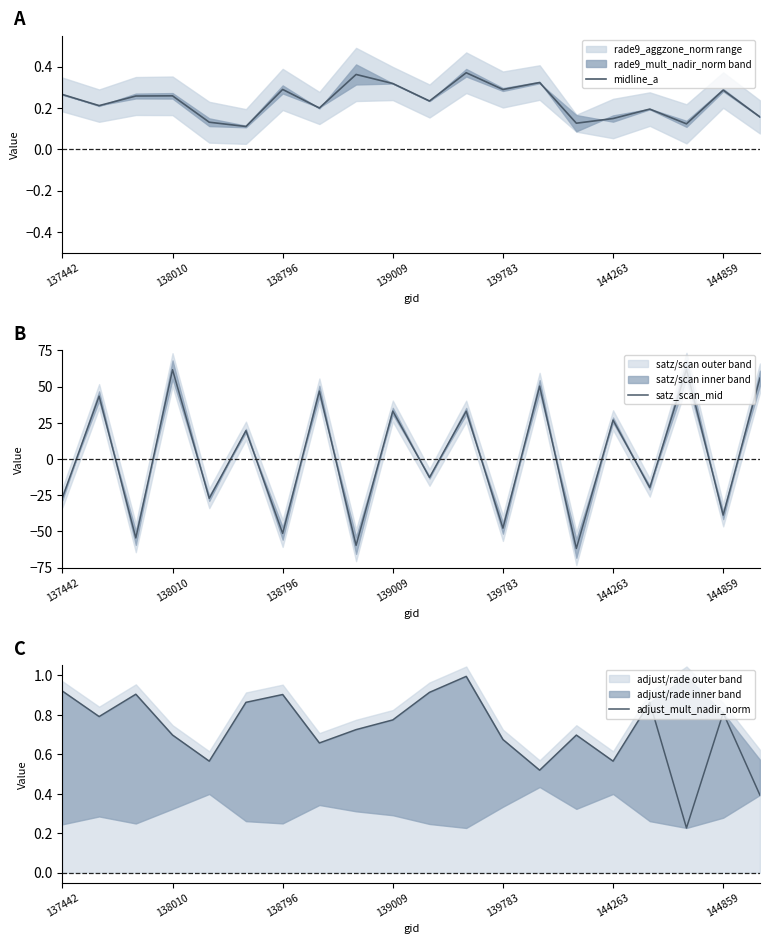

What is the greatest value displayed?

61.9